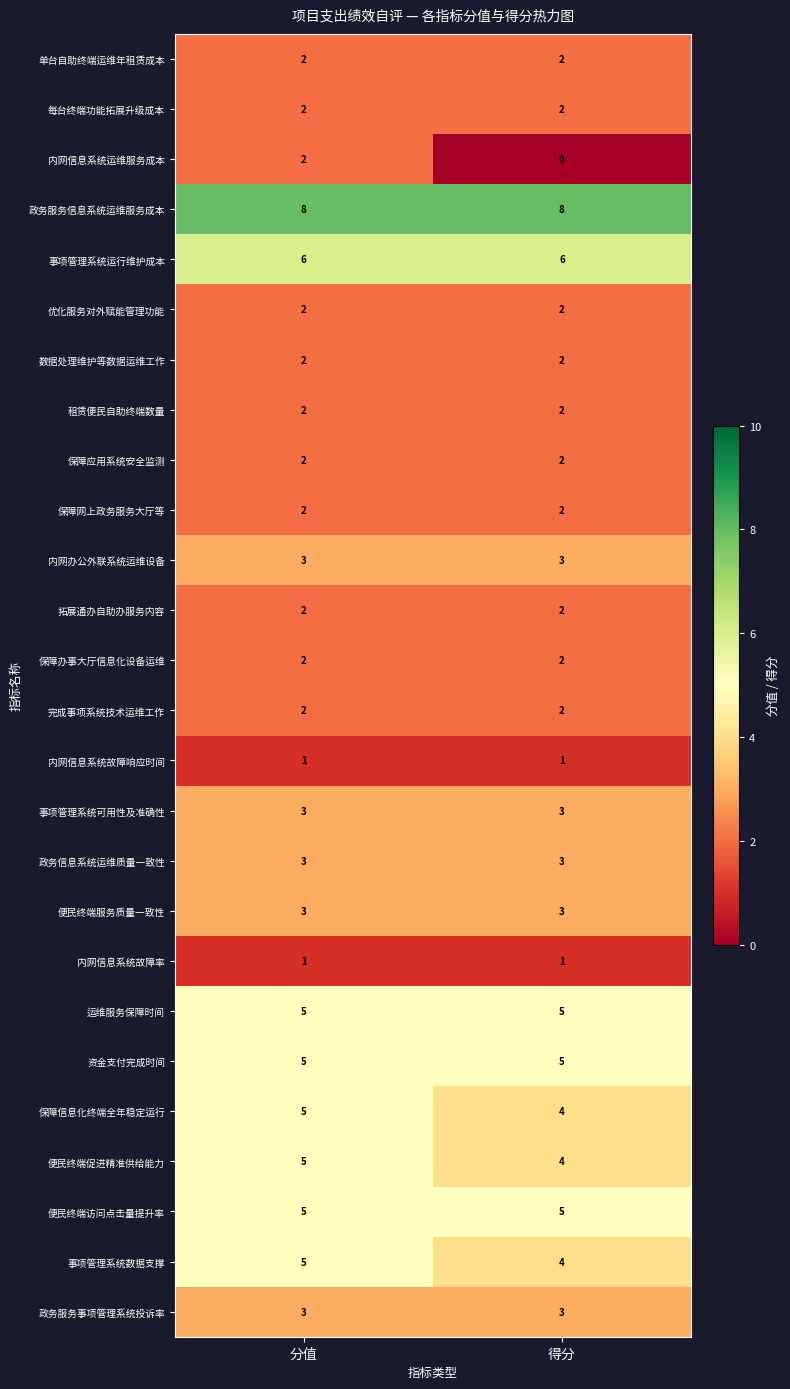

Rank the categories by 保障信息化终端全年稳定运行 value from highest to lowest.

分值, 得分